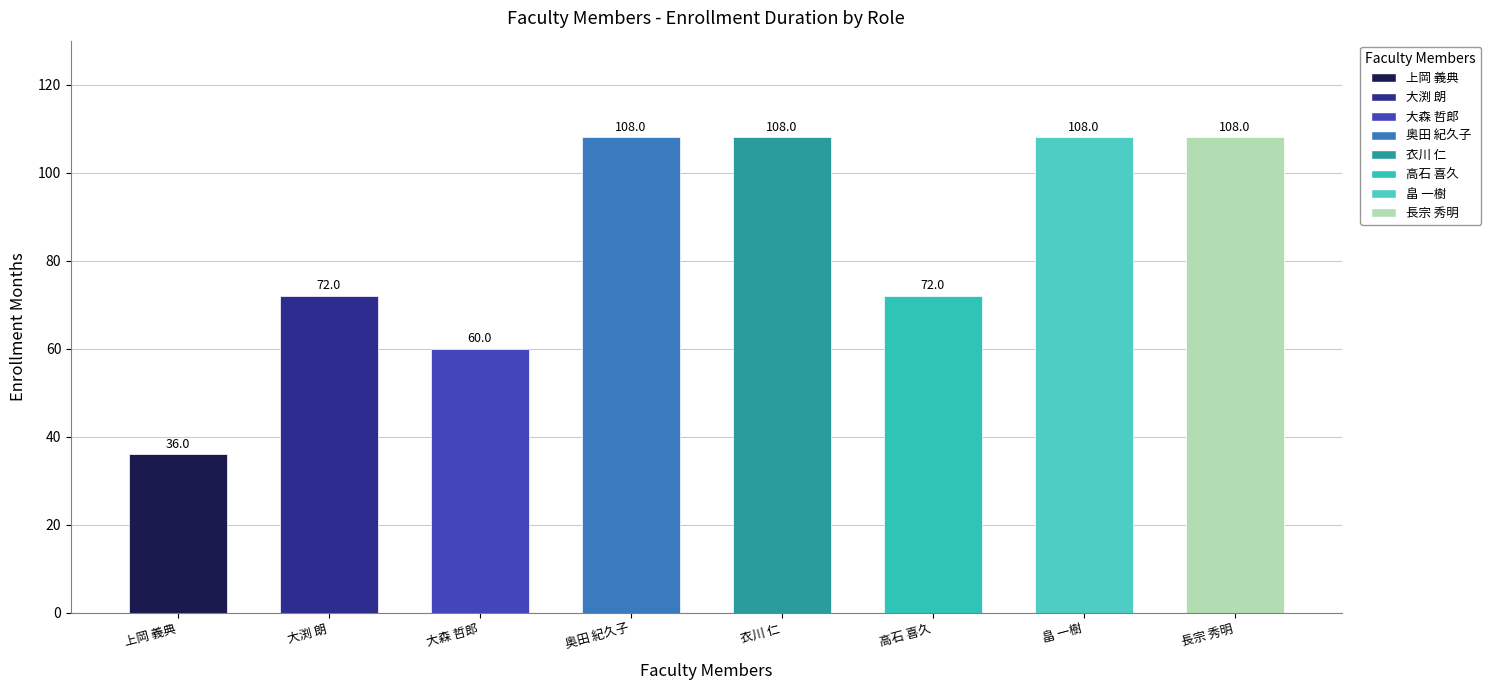

What is the minimum value shown in the chart?

36